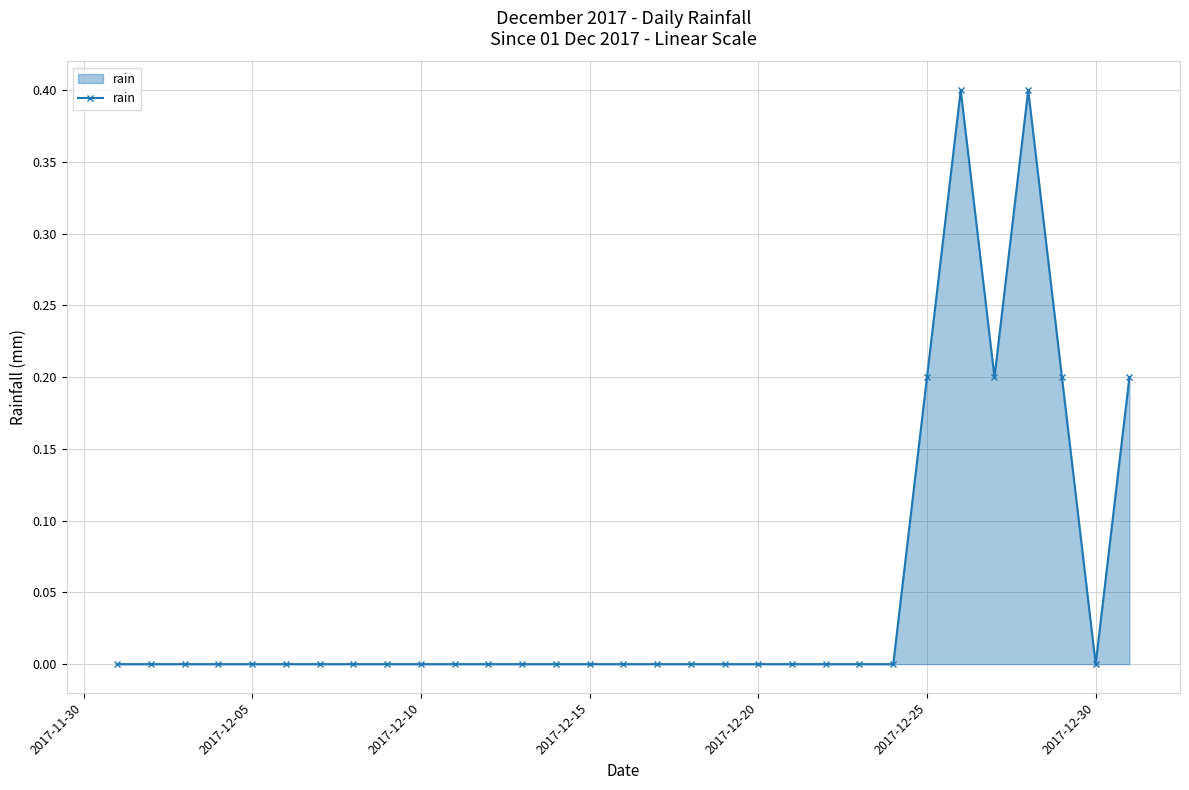

What is the maximum value shown in the chart?

0.4